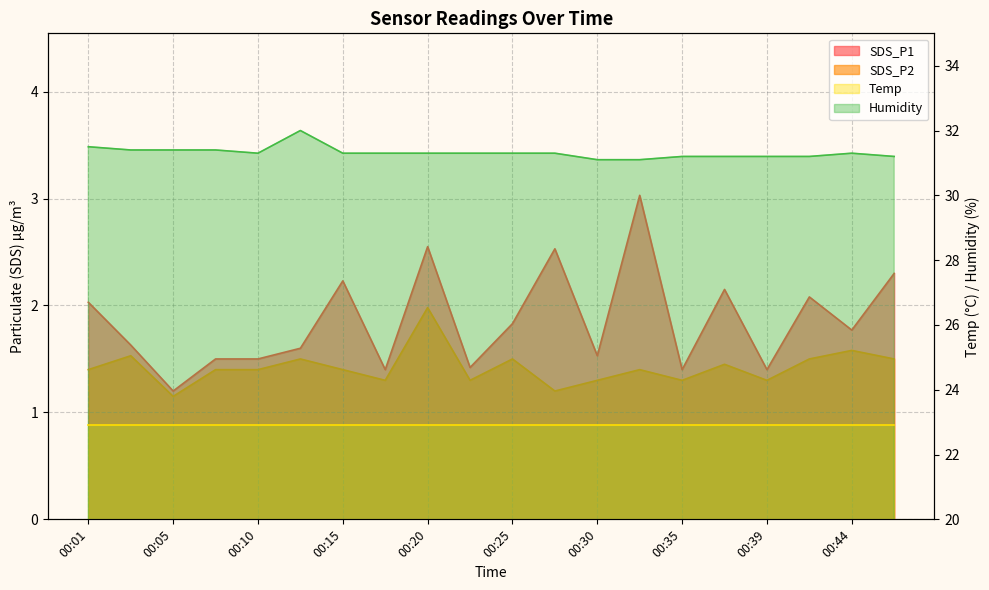

At which label does SDS_P2 reach its minimum?

00:05